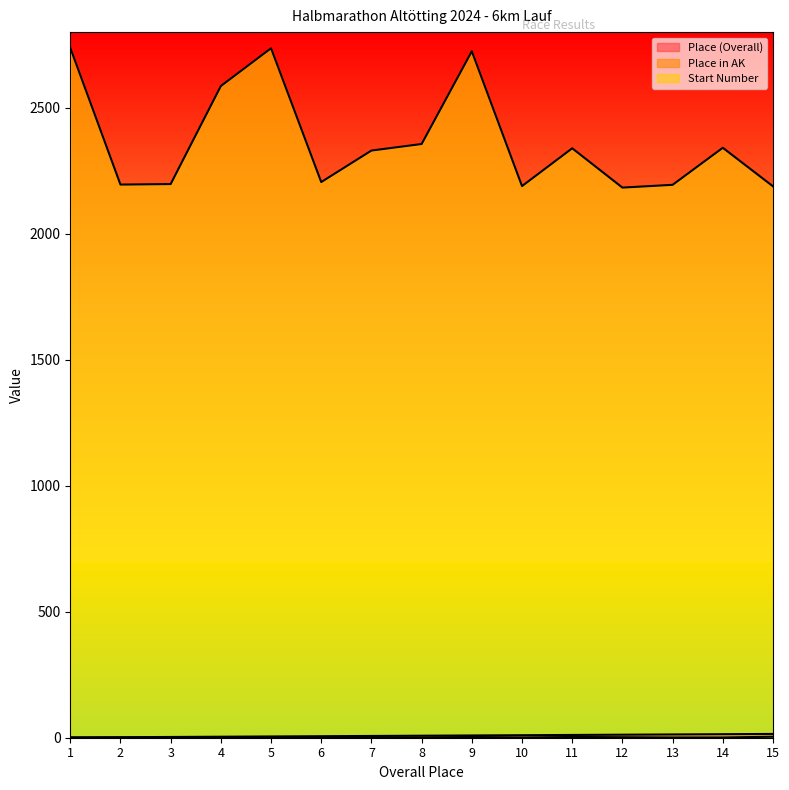

What is the maximum value for Start Number?

2738